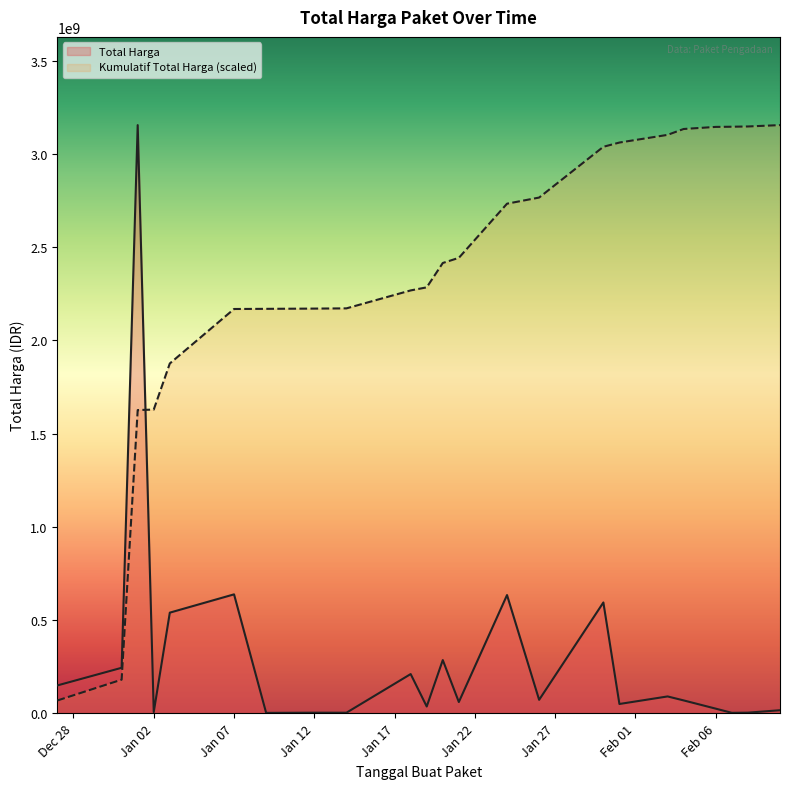

How many interior local valleys does the Total Harga series have?

8